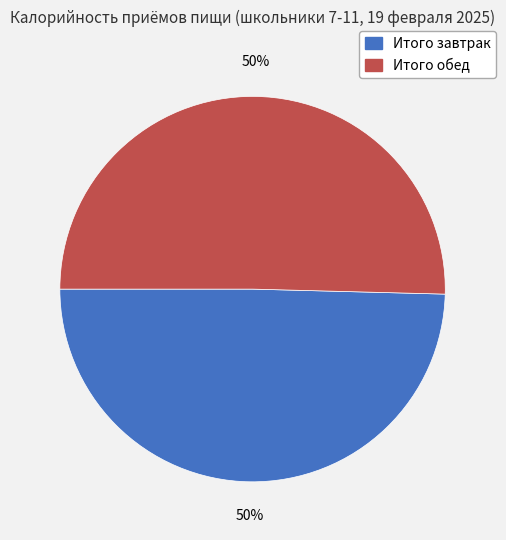

What is the ratio of the value at Итого обед to the value at Итого завтрак?

1.0